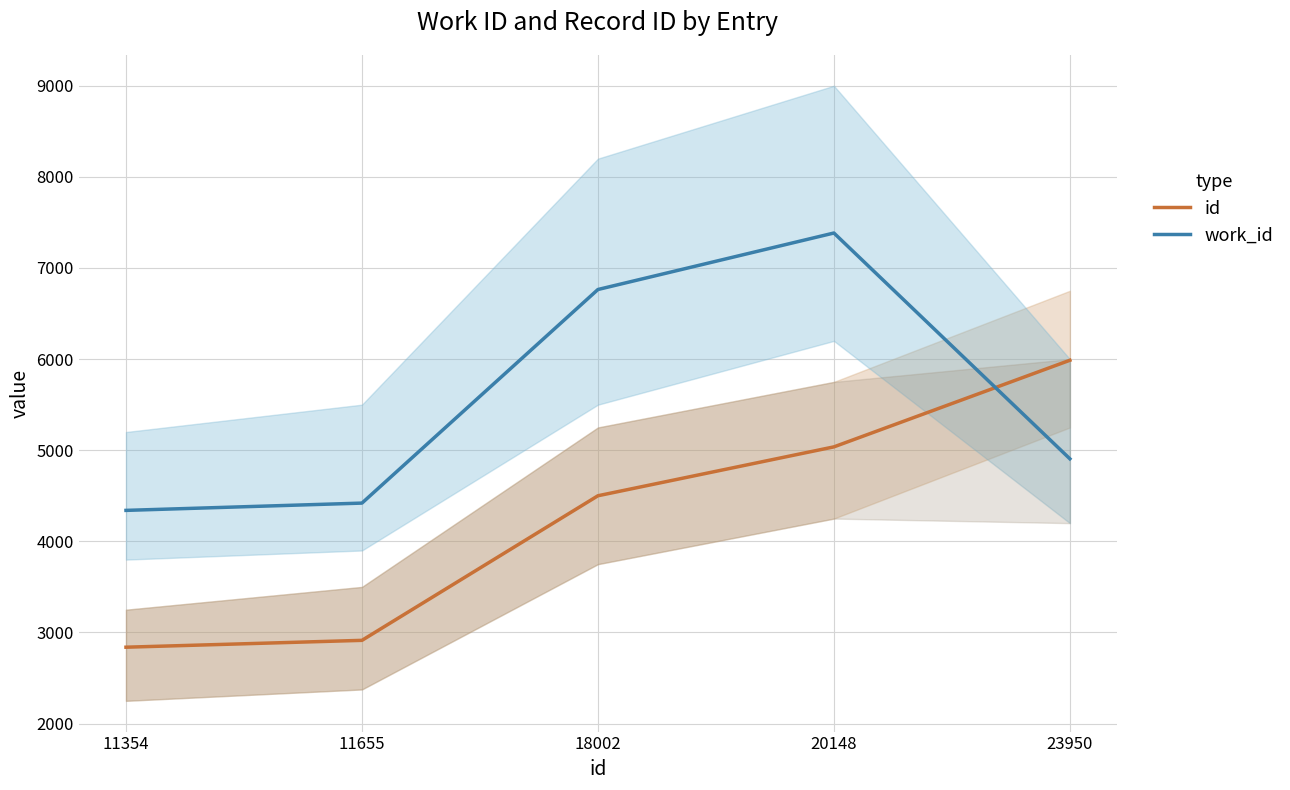

Between 11655 and 20148, which series saw the biggest shift?

work_id